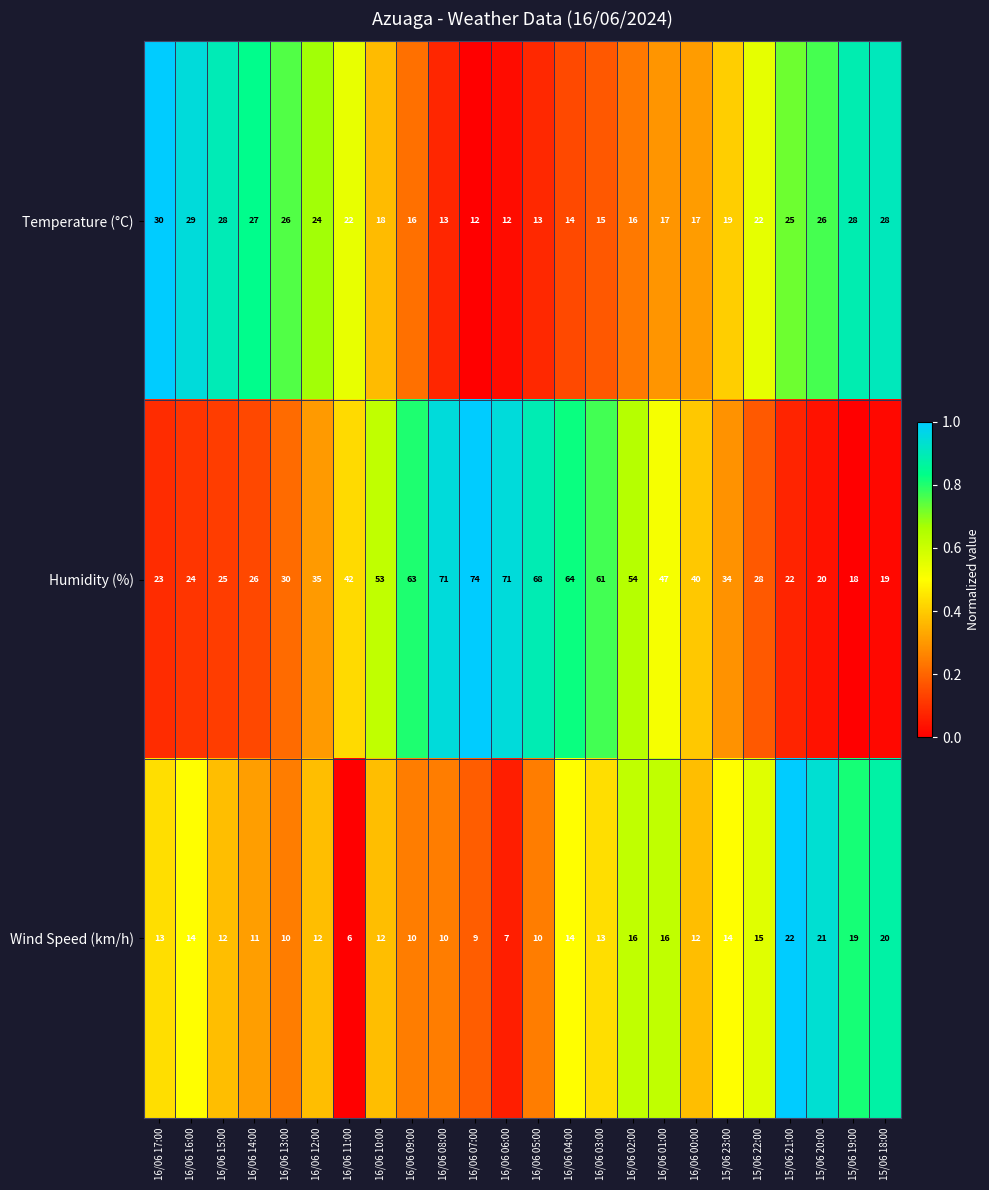

Which series has the largest total across all categories?

Humidity (%)